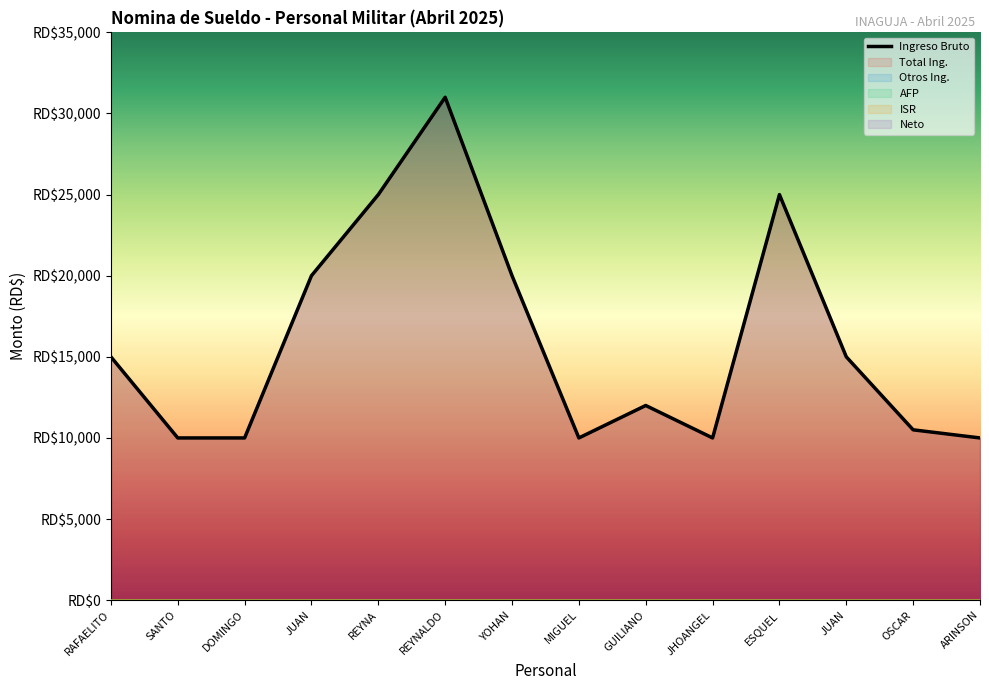

True or false: Total Ing. and Neto cross at least once.

False